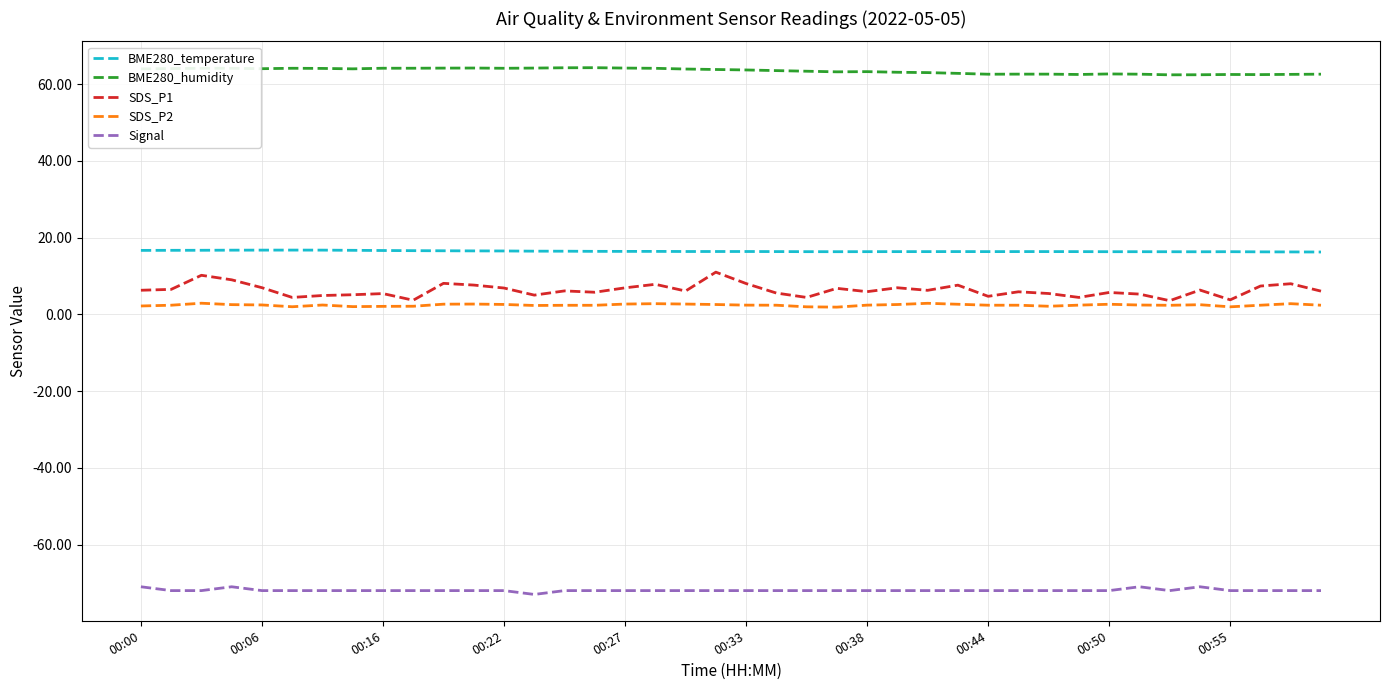

What is the lowest value of the BME280_temperature series?

16.3